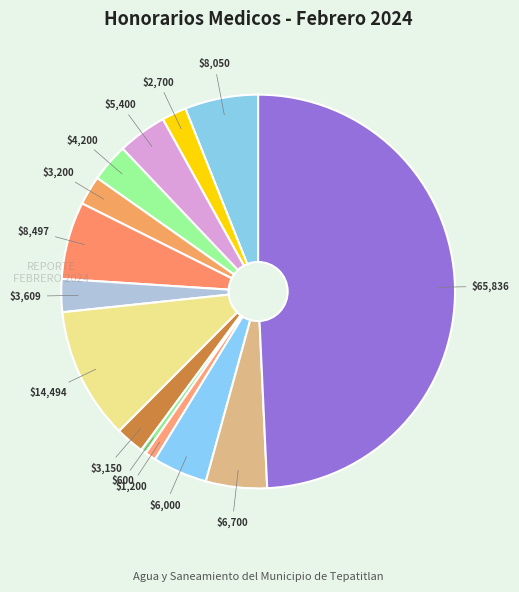

To the nearest percent, what is the difference between the largest and smallest slice percentages?

49%